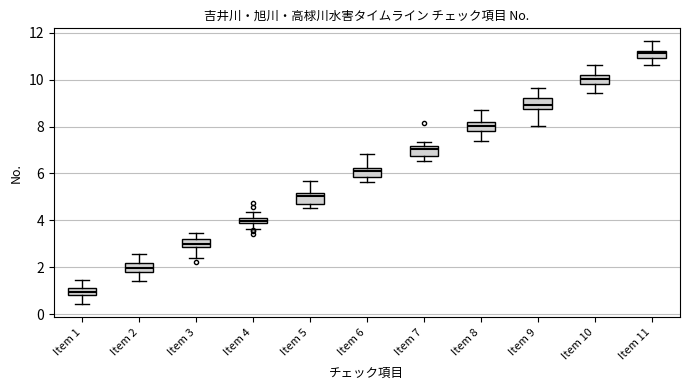

Which box has the lowest median line?

Item 1